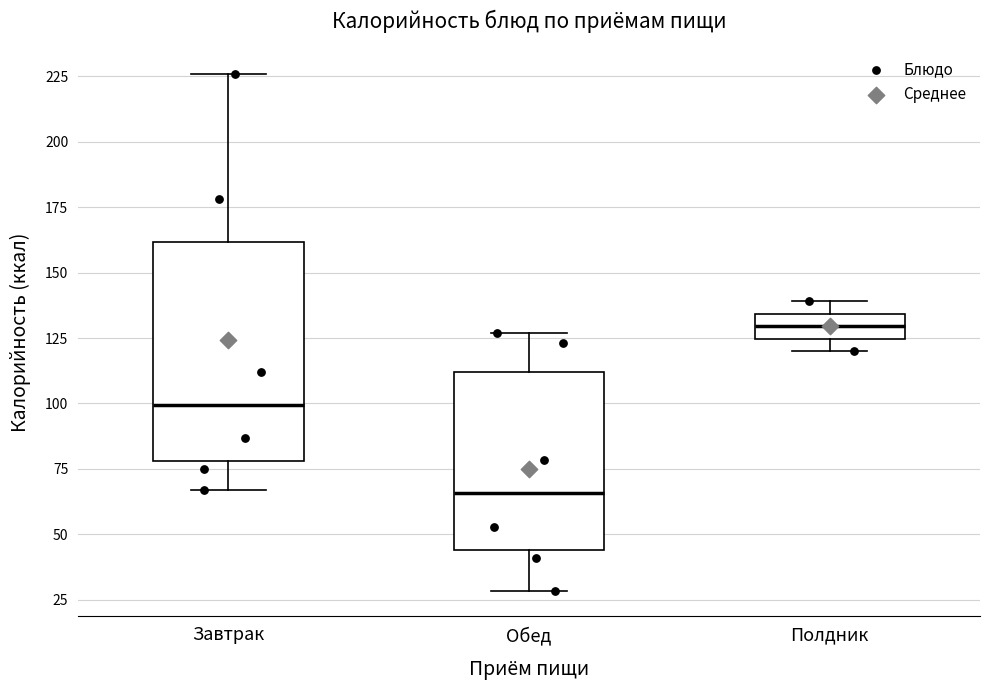

Comparing the boxes themselves (not the whiskers), which one is the tallest?

Завтрак